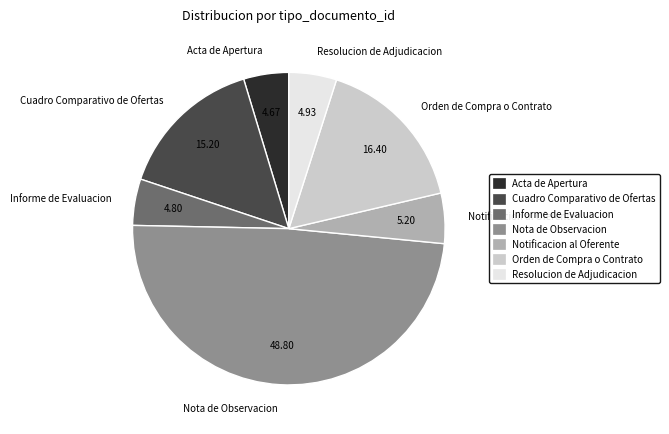

Between Nota de Observacion and Informe de Evaluacion, which is larger?

Nota de Observacion